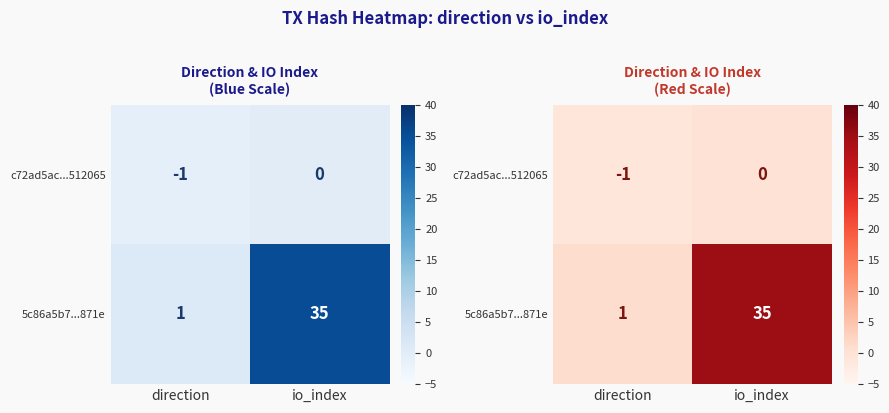

What is the difference between the highest and lowest values at direction?

2